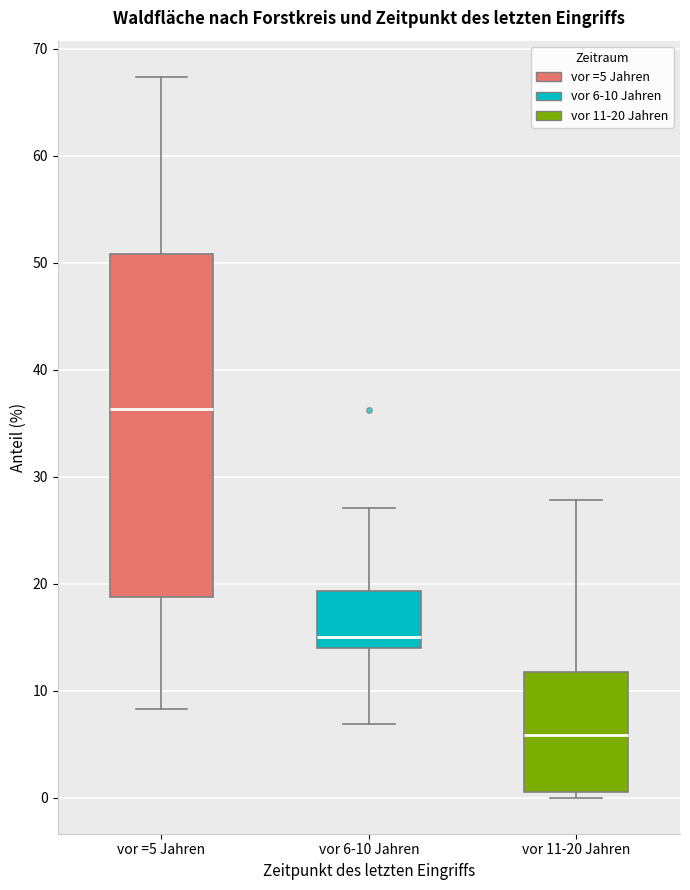

Reading left to right, read every box against the y-axis: the position of its median line, the range the box covers, and the ends of its whiskers. The values are not printed on the chart, so give them approximately, as read against the axis.

vor =5 Jahren: median 36, box 19 to 51, whiskers 8 to 67
vor 6-10 Jahren: median 15, box 14 to 19, whiskers 7 to 27
vor 11-20 Jahren: median 6, box 1 to 12, whiskers 0 to 28